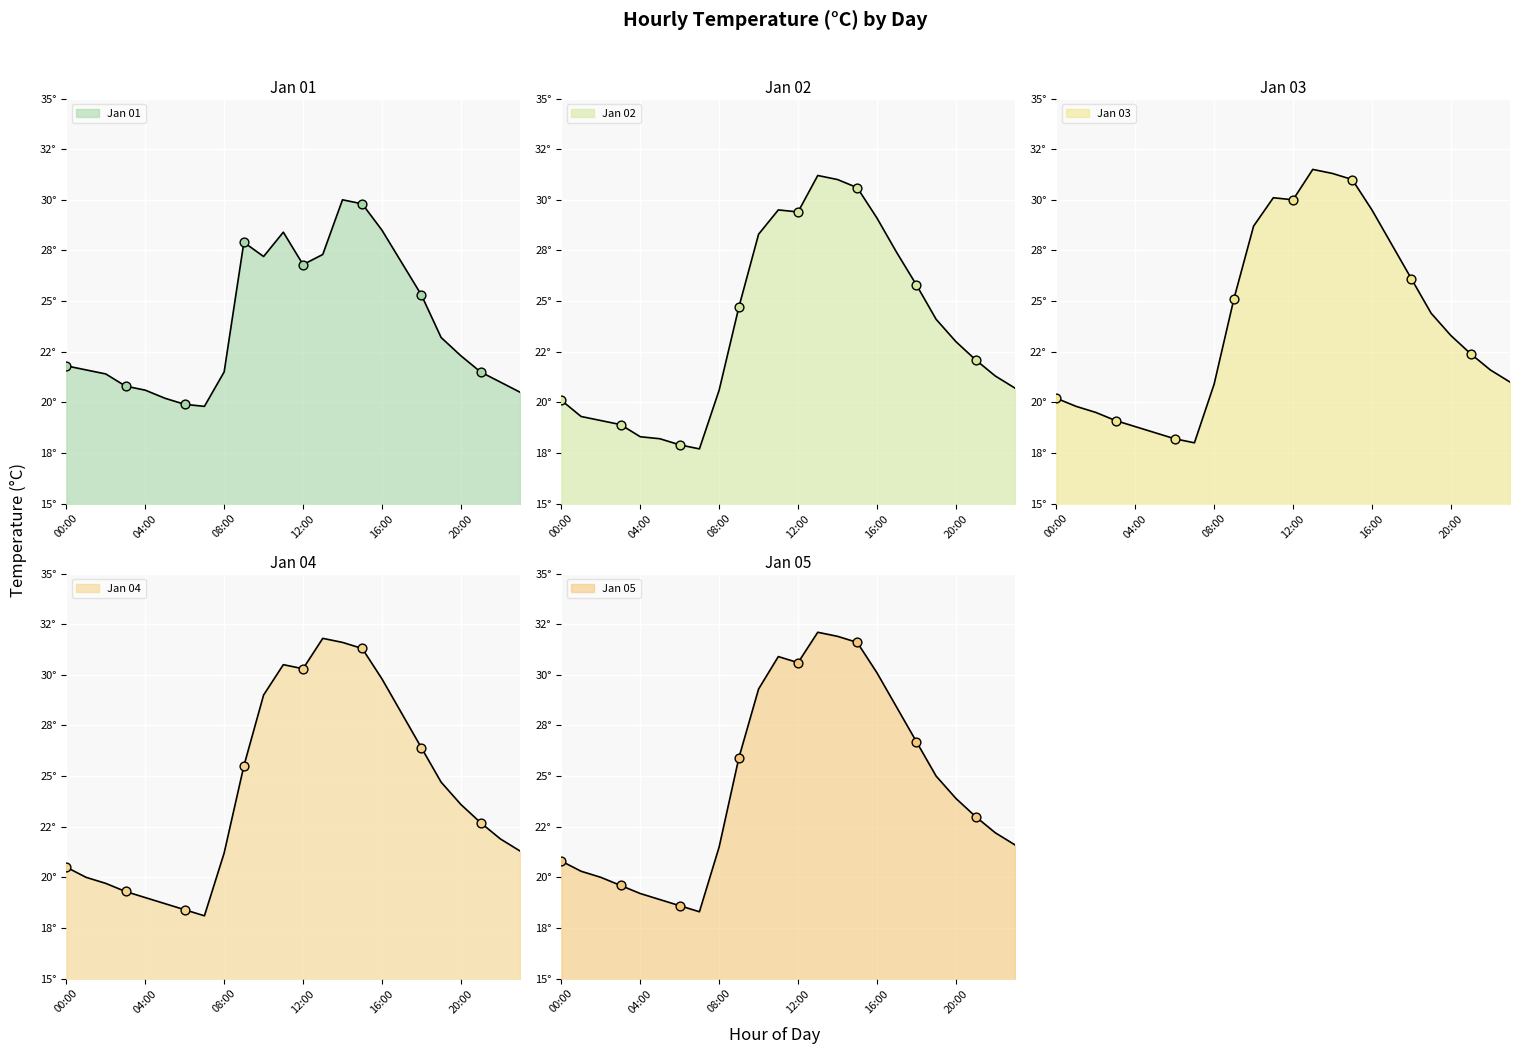

Which series contains the highest Y value?

Jan 05